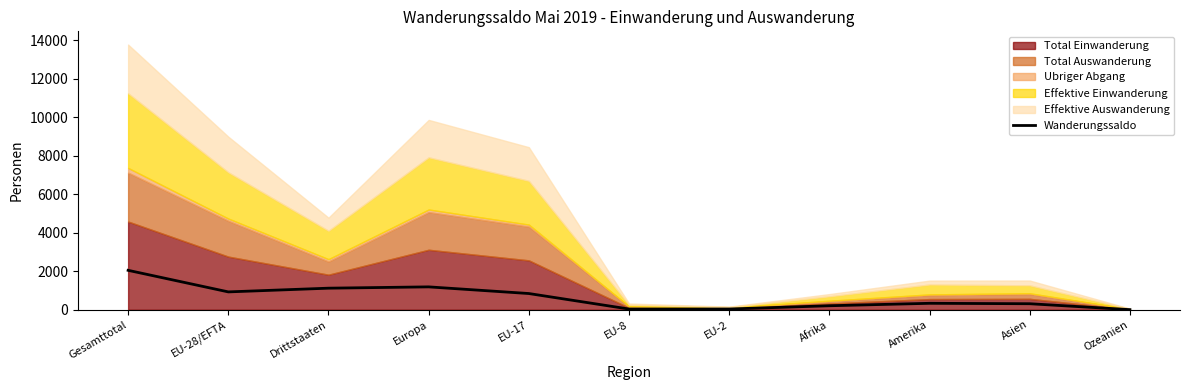

Reading left to right, list all the values displayed in this chart.

Gesamttotal=2049	EU-28/EFTA=928	Drittstaaten=1121	Europa=1189	EU-17=843	EU-8=37	EU-2=39	Afrika=208	Amerika=335	Asien=313	Ozeanien=6